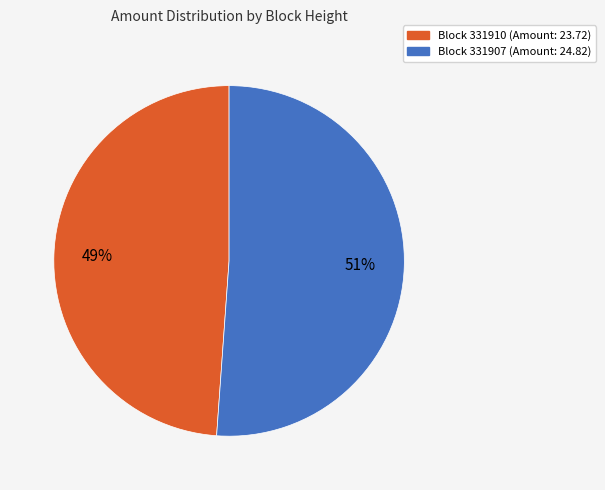

To the nearest percent, what is the difference between the largest and smallest slice percentages?

2%